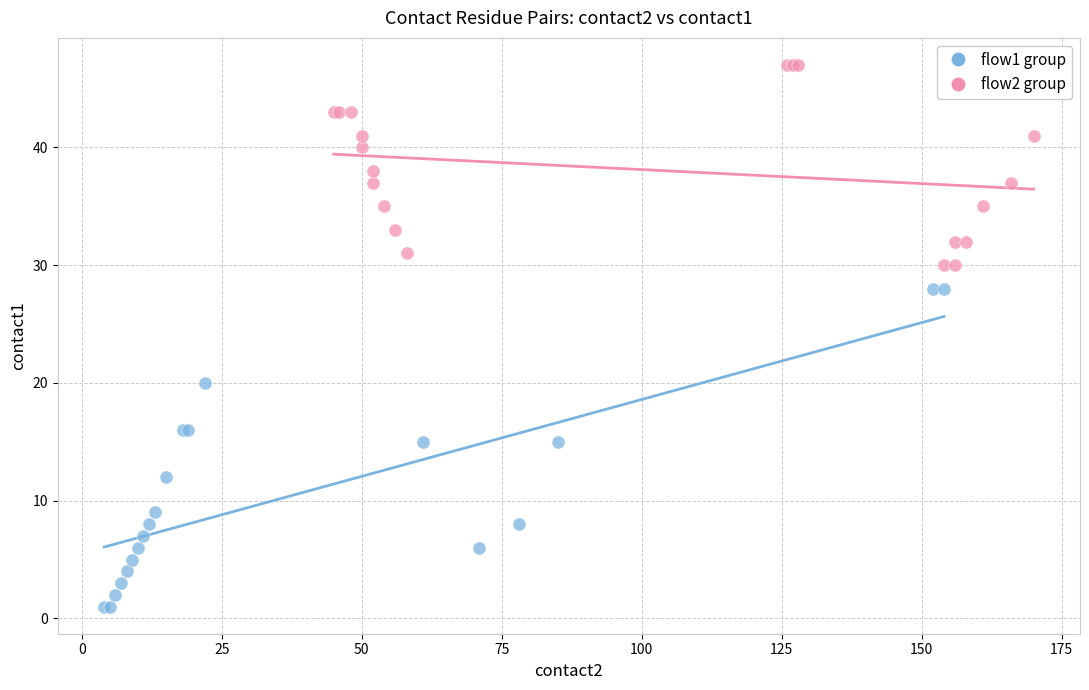

Which series has the widest spread of Y values?

flow1 group